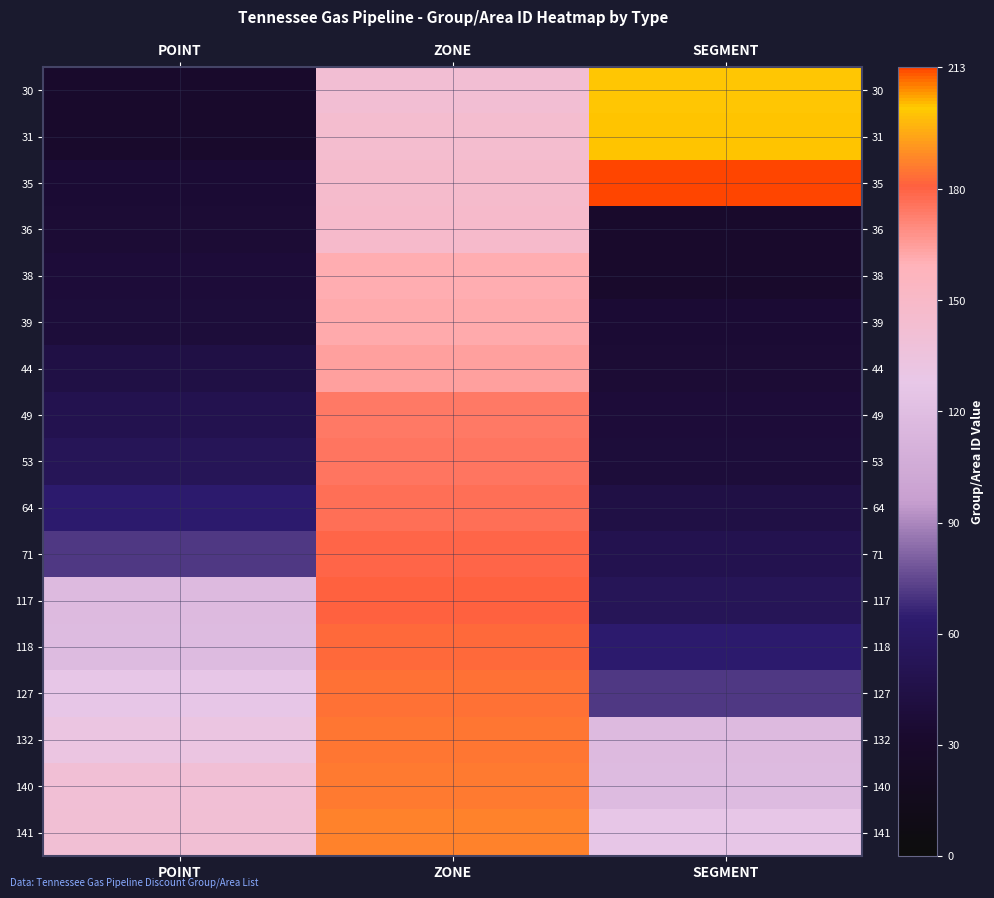

At POINT, list the series in order from smallest to largest.

30, 31, 35, 36, 38, 39, 44, 49, 53, 64, 71, 117, 118, 127, 132, 140, 141